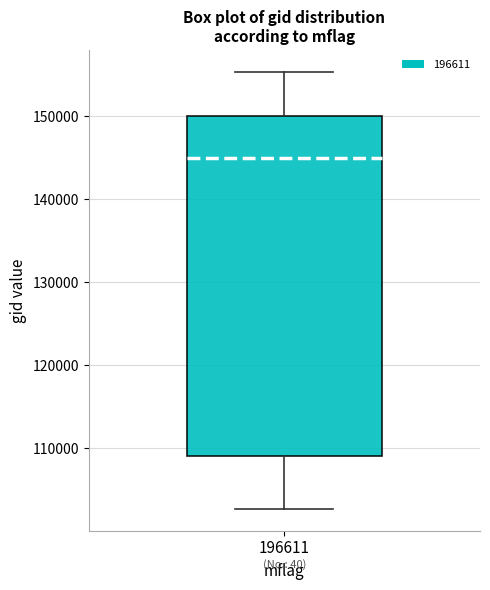

Where does the lower whisker of the box at x = 196611 end on the y-axis? The values are not printed on the chart, so give them approximately, as read against the axis.

103000